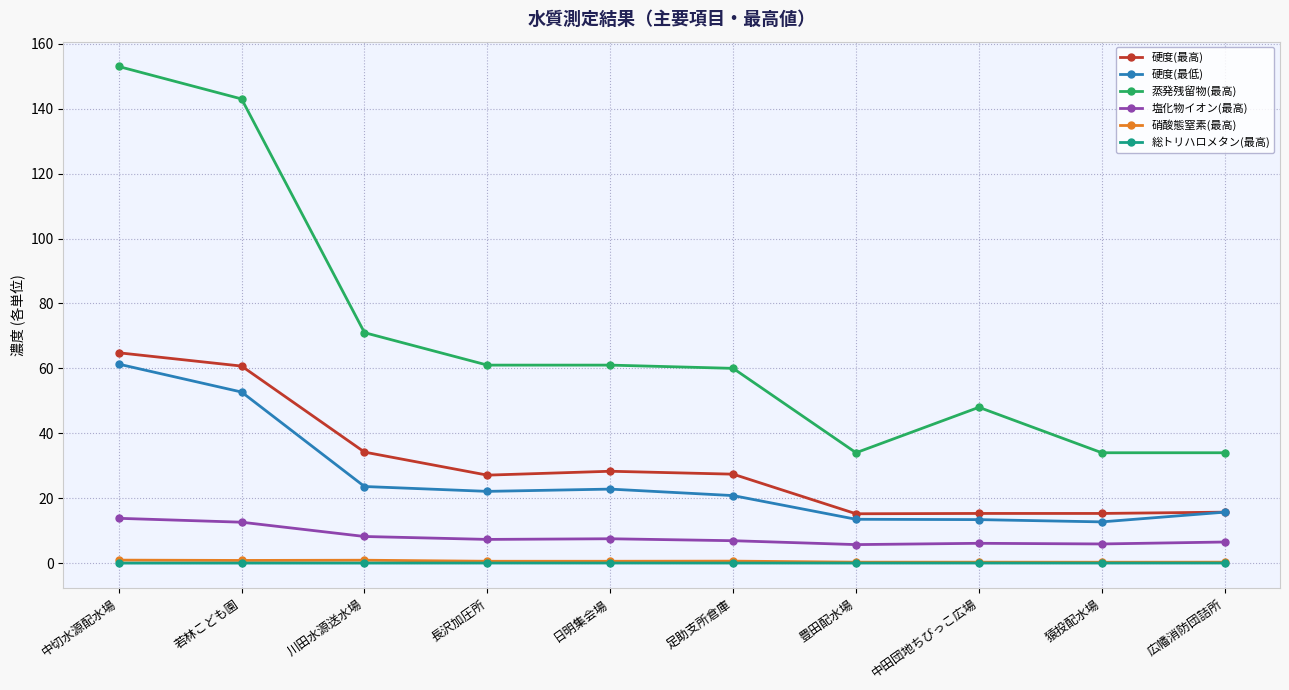

True or false: 塩化物イオン(最高) and 硬度(最低) intersect in this chart.

False